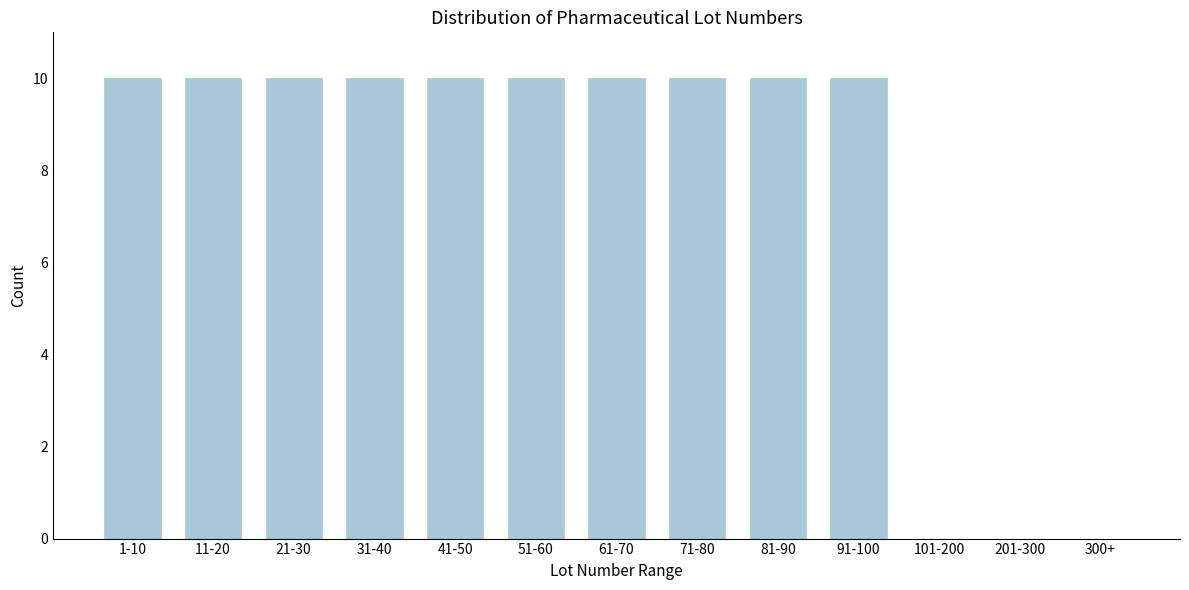

Reading left to right, list all the values displayed in this chart.

1-10=10	11-20=10	21-30=10	31-40=10	41-50=10	51-60=10	61-70=10	71-80=10	81-90=10	91-100=10	101-200=0	201-300=0	300+=0